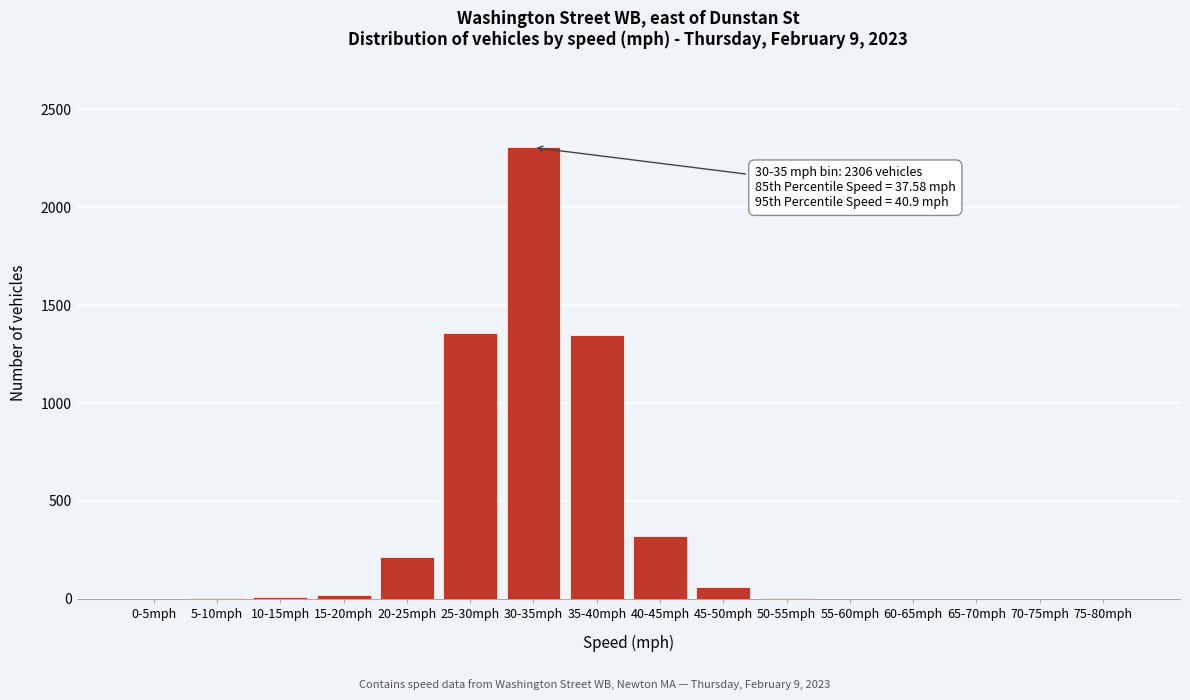

At which category does the chart reach its peak across all series?

30-35mph